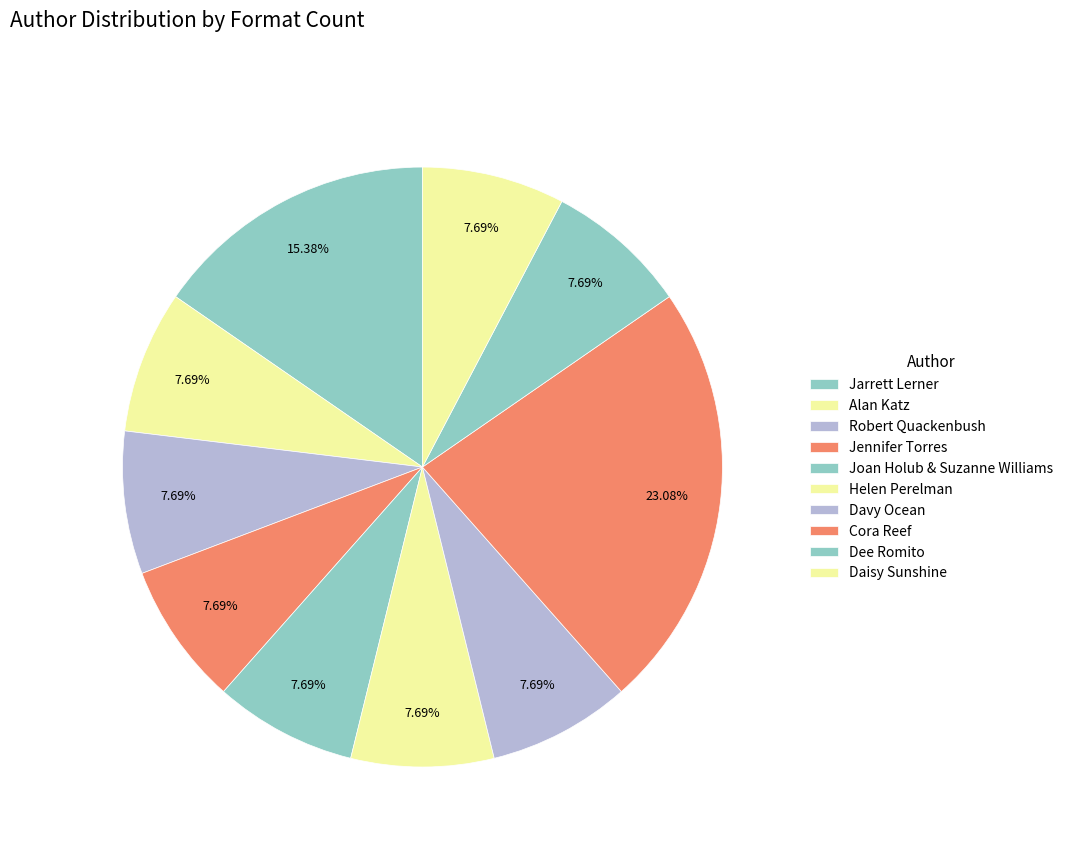

Do Jennifer Torres and Helen Perelman together represent more than half of the pie?

No